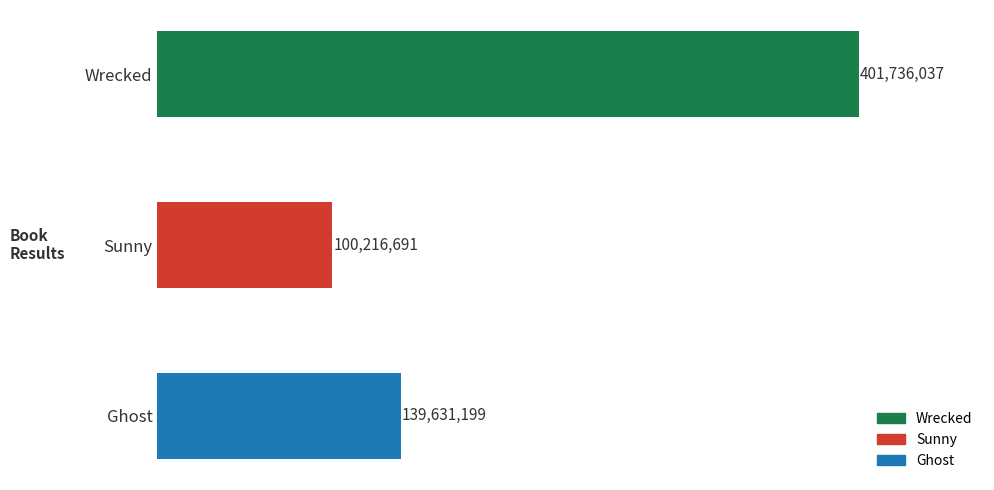

Are the bars horizontal?

Yes